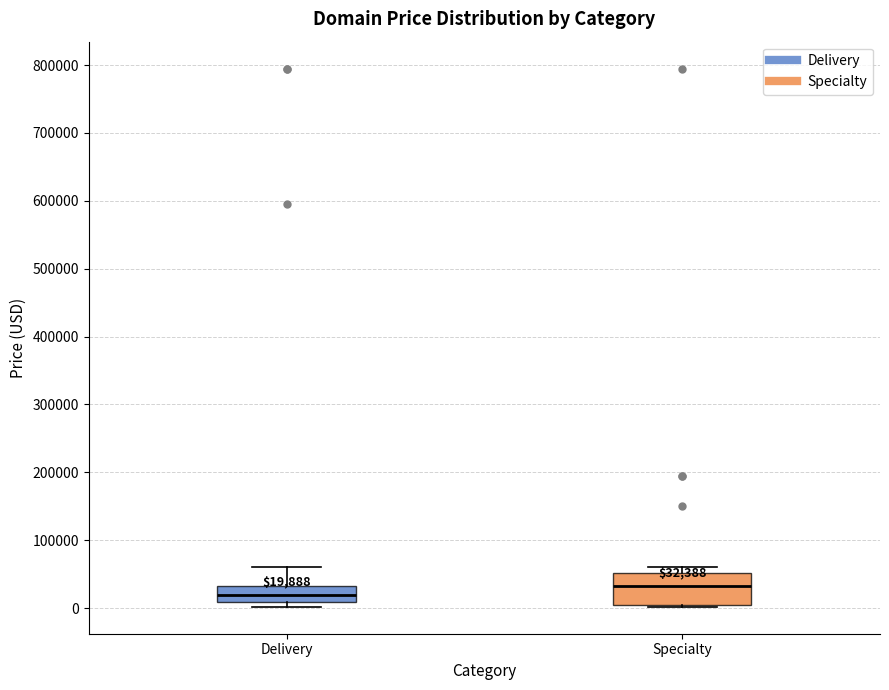

Which box is the tallest, from its lower edge to its upper edge?

Specialty